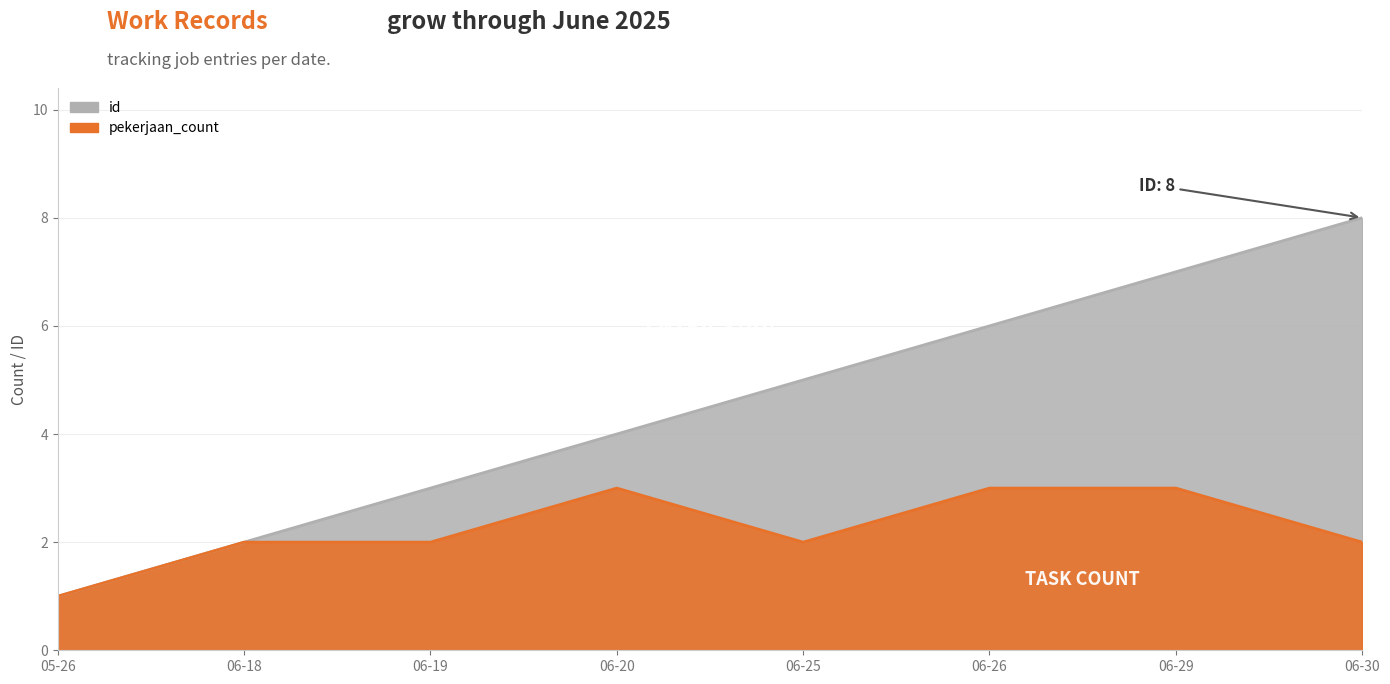

True or false: pekerjaan_count and id intersect in this chart.

False